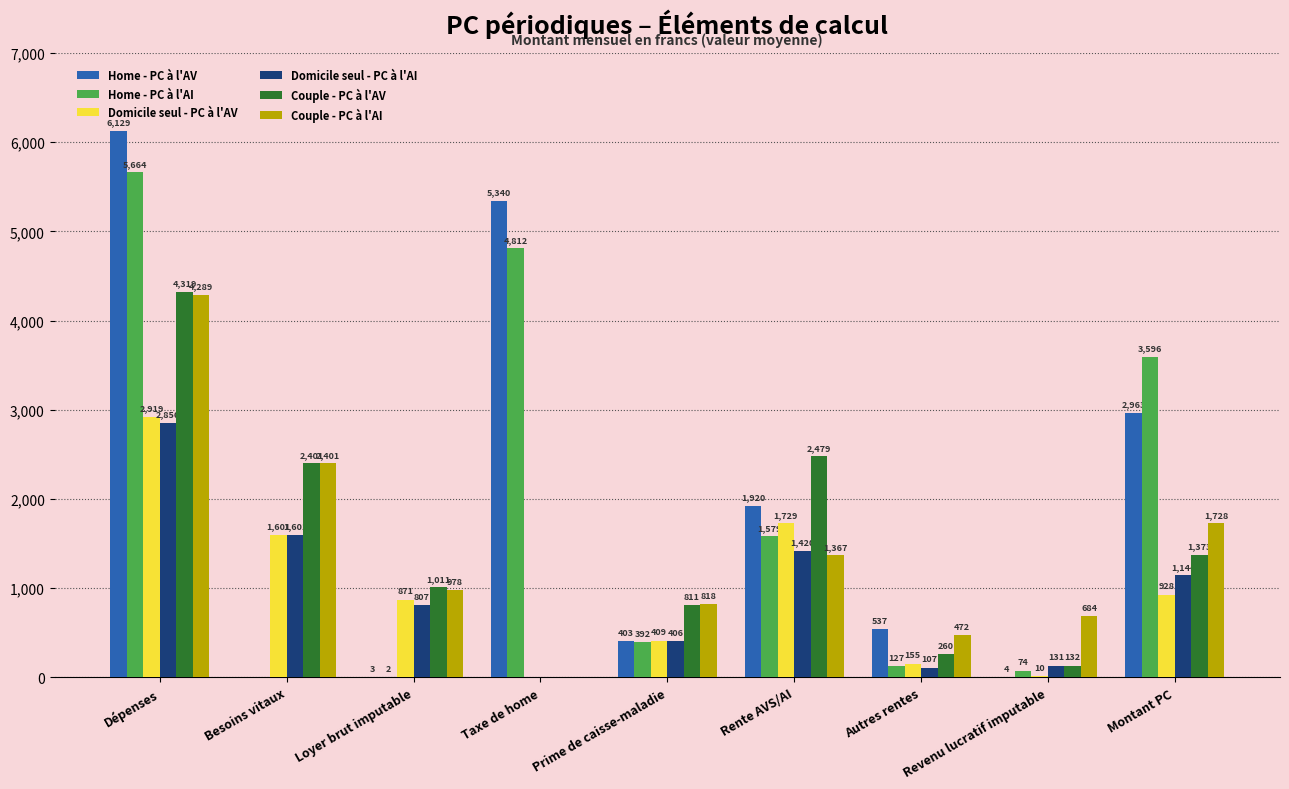

What is the total value across all series at Prime de caisse-maladie?

3239